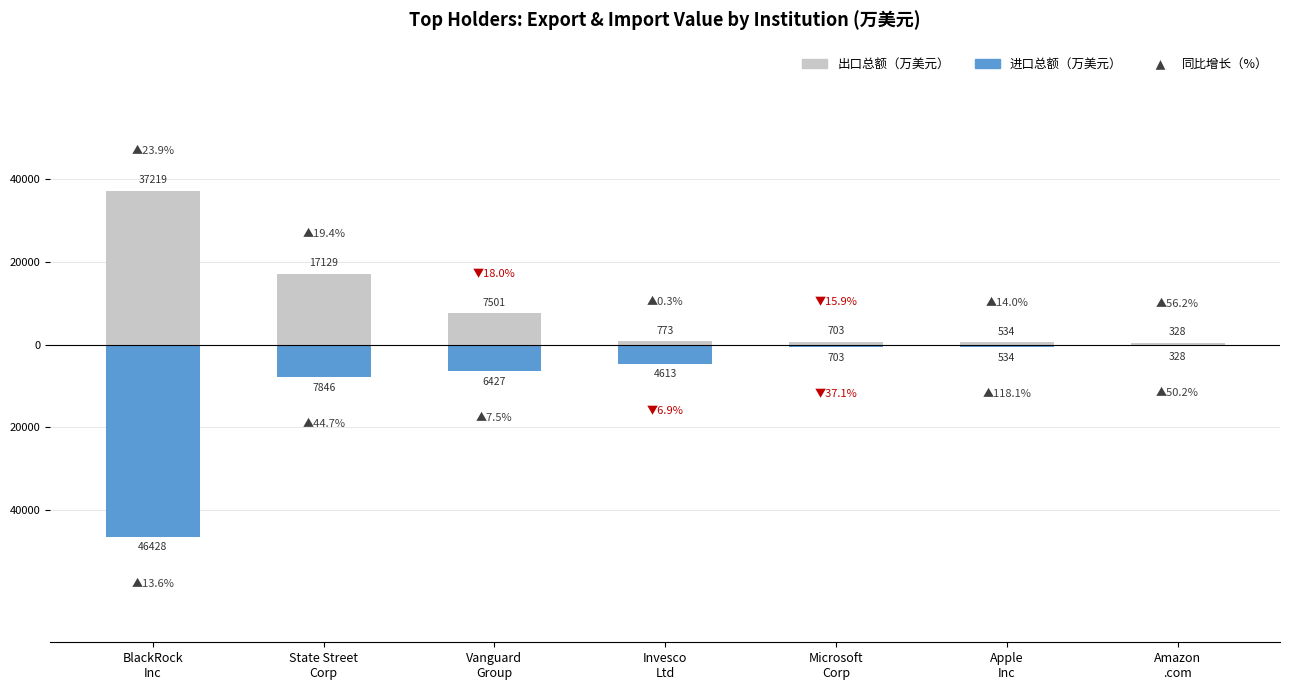

True or false: 出口总额（万美元） has a value of 111295005 at BlackRock
Inc.

False